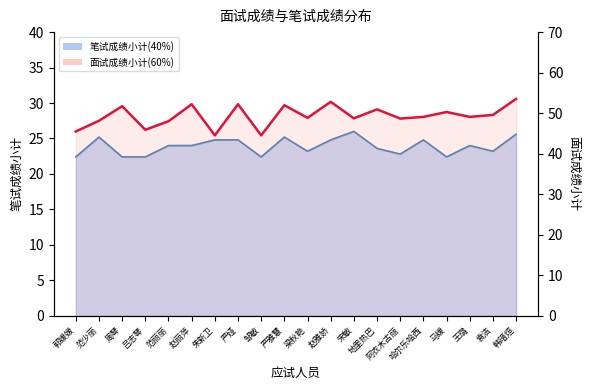

Which series changed the most between 邹敏 and 赵雅娇?

面试成绩小计(60%)